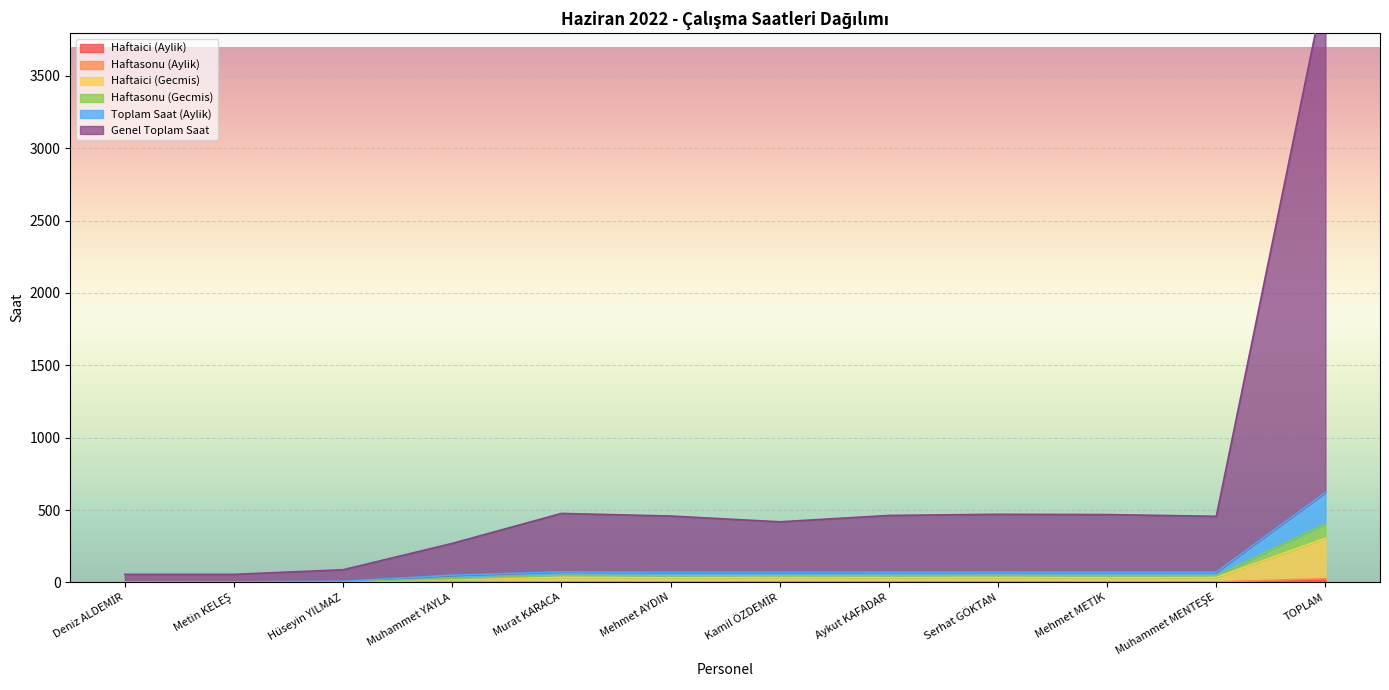

Which series has the largest range (max minus min)?

Genel Toplam Saat